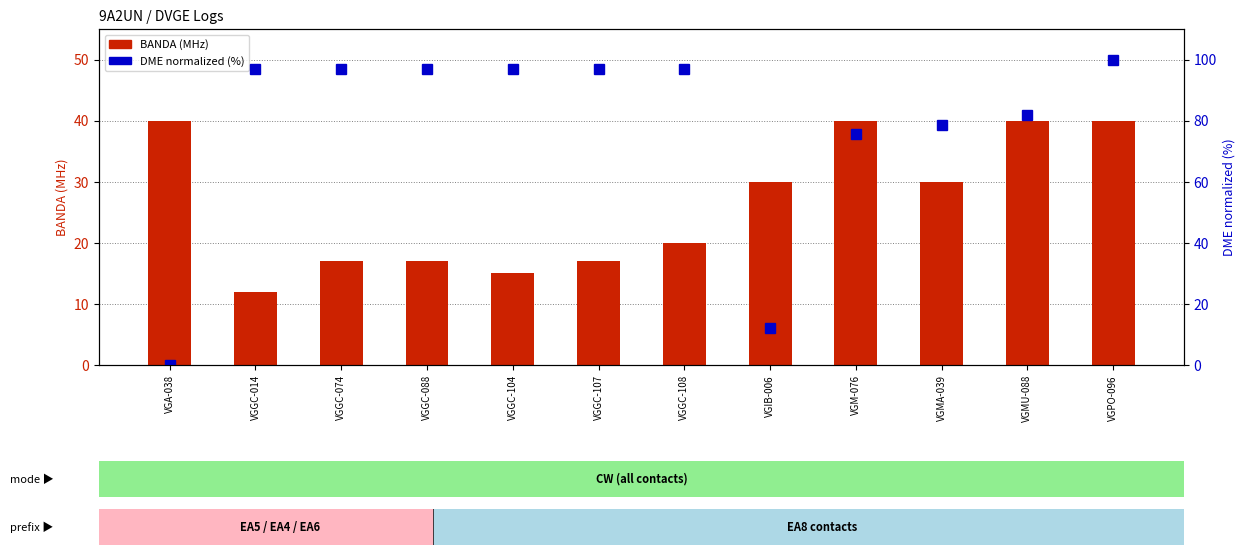

At which label does DME (normalized %) reach its minimum?

VGA-038